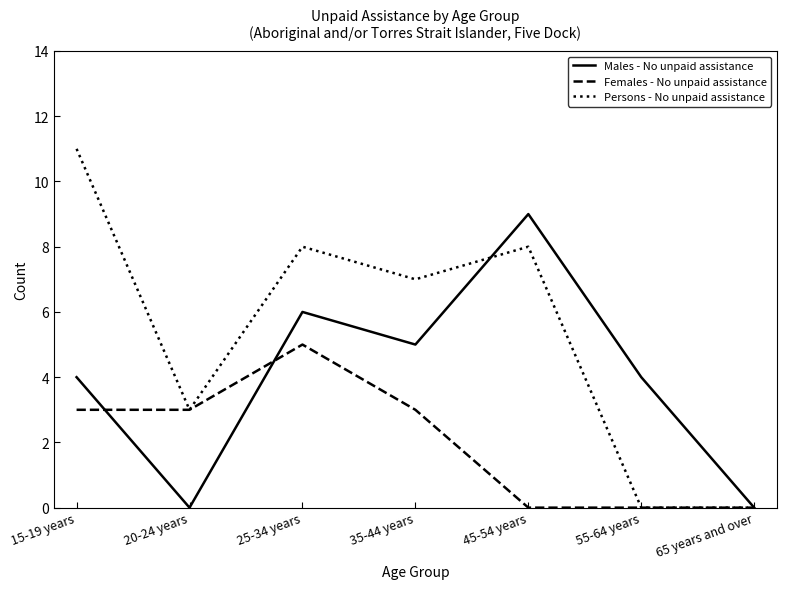

What position from the left is 55-64 years?

6